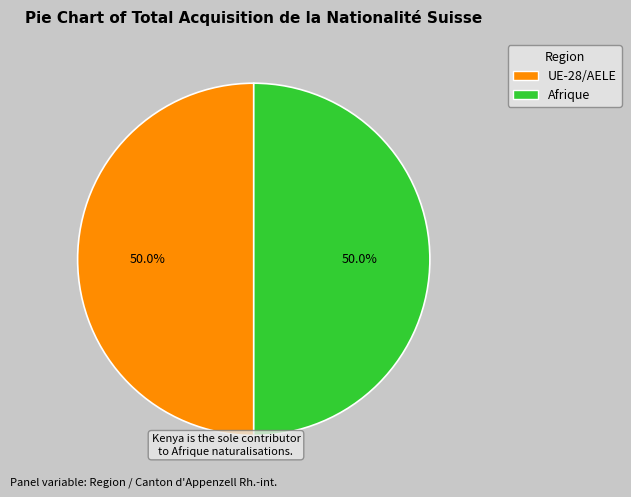

How many slices are in this pie chart?

2